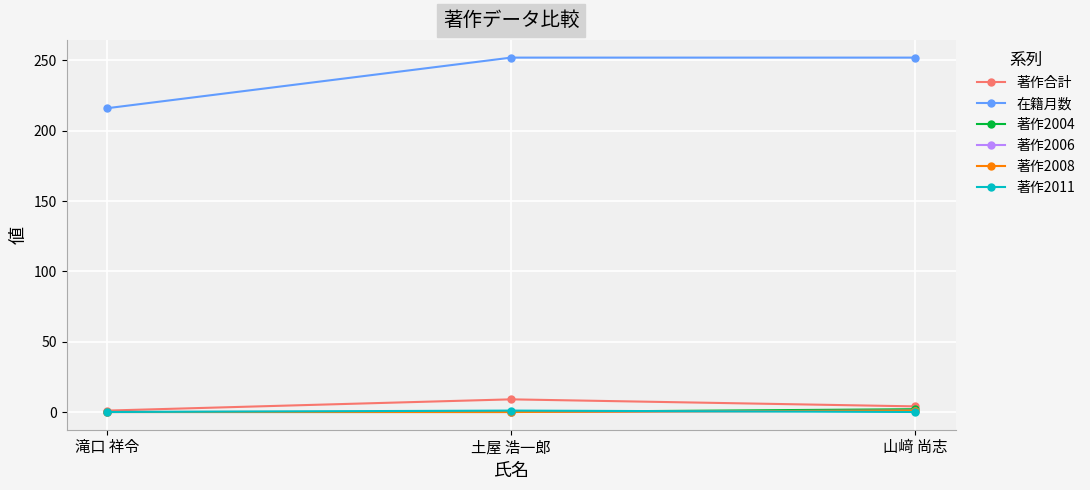

What is the minimum value for 在籍月数?

216